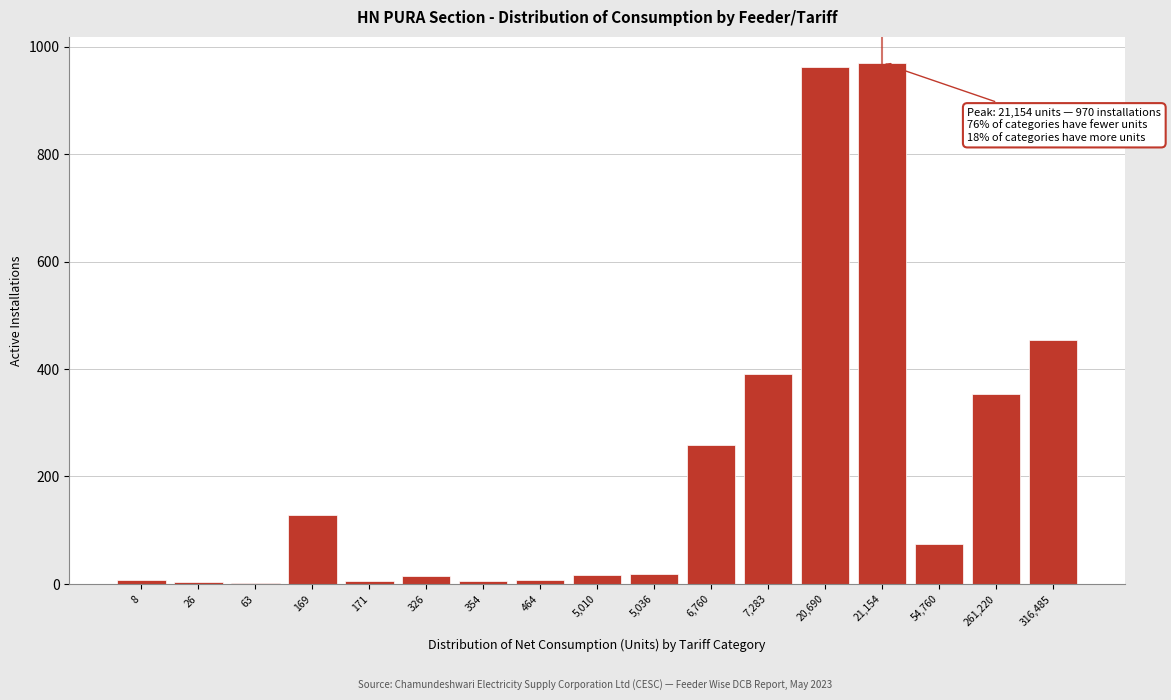

True or false: the data shows 19 at 5,036.

True